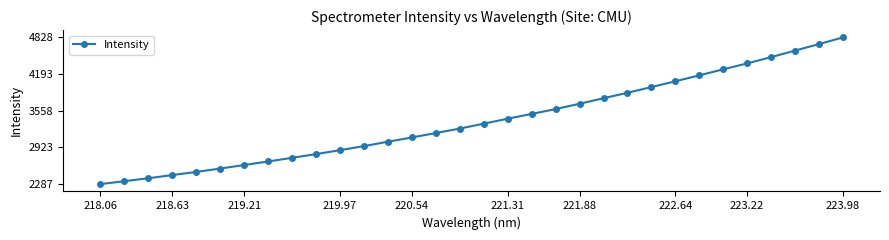

How many lines are shown in the chart?

1